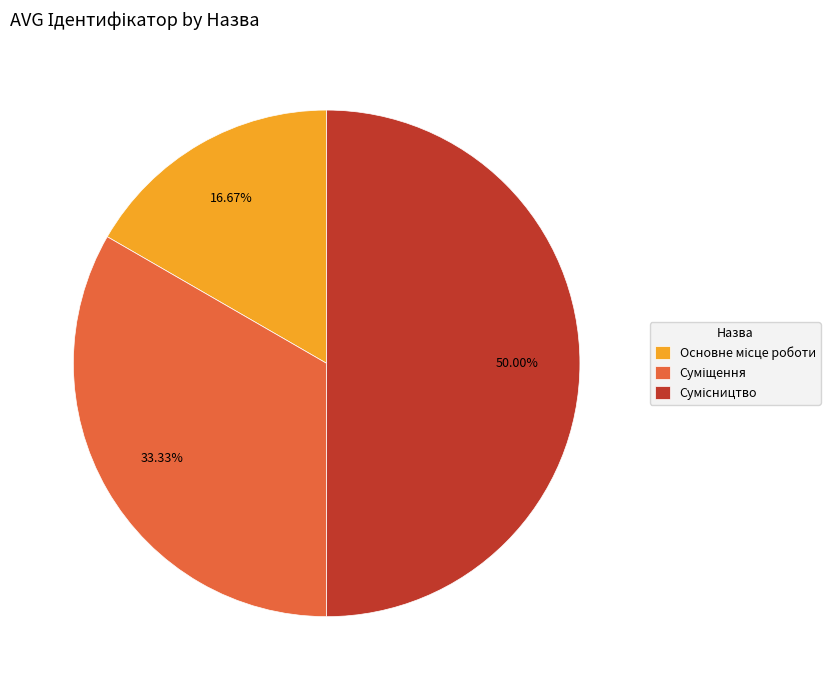

What percentage is the Суміщення slice, to the nearest percent?

33%